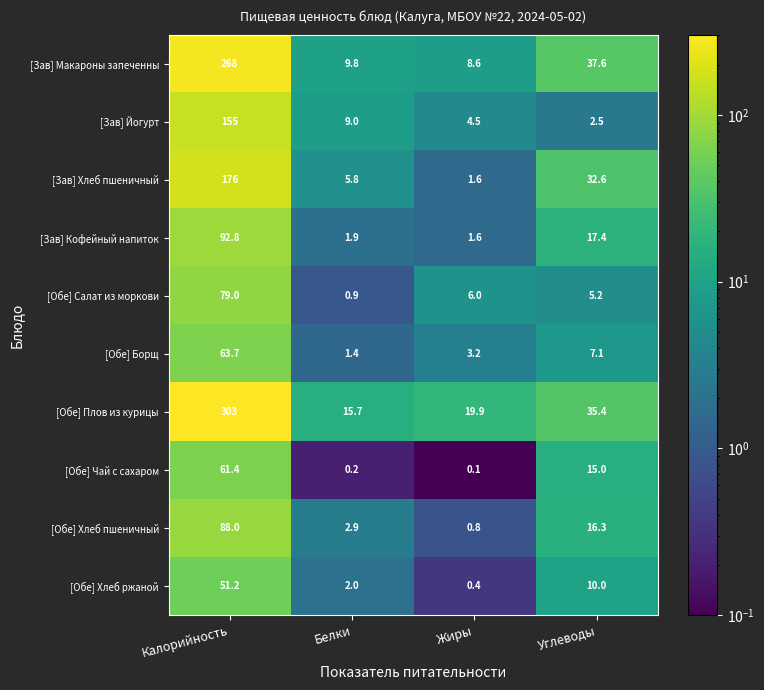

Which series changed the most between Белки and Углеводы?

[Зав] Макароны запеченны